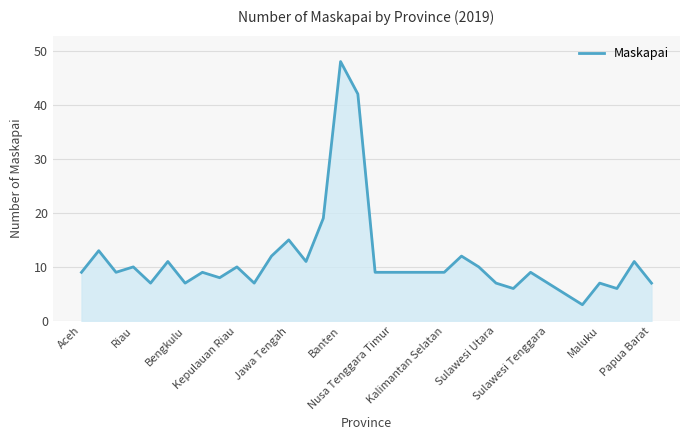

What is the minimum value shown in the chart?

3